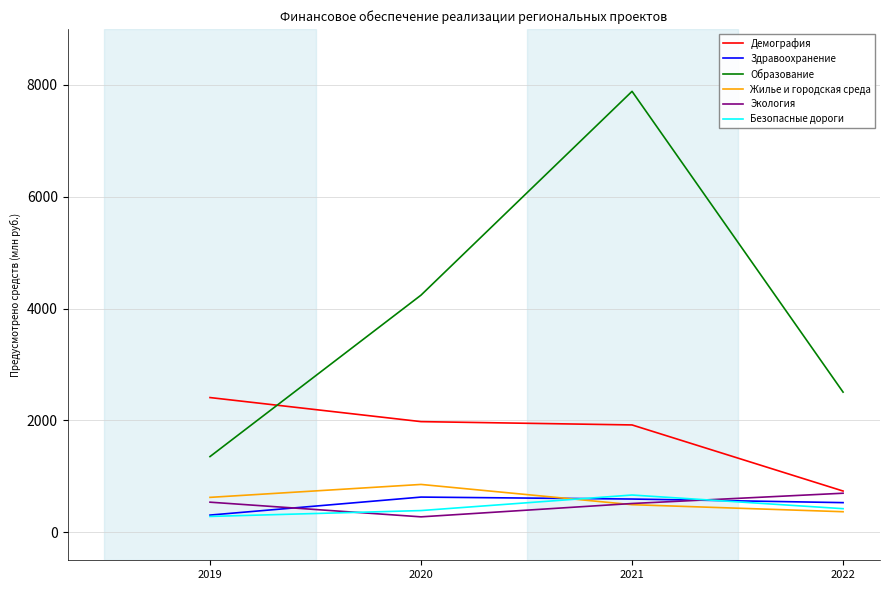

Which category has the highest value in the Образование series?

2021